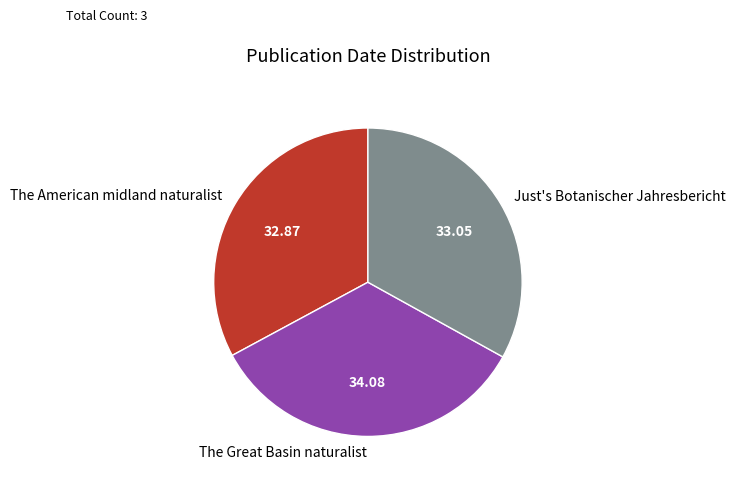

True or false: The American midland naturalist accounts for 33% of the total.

True